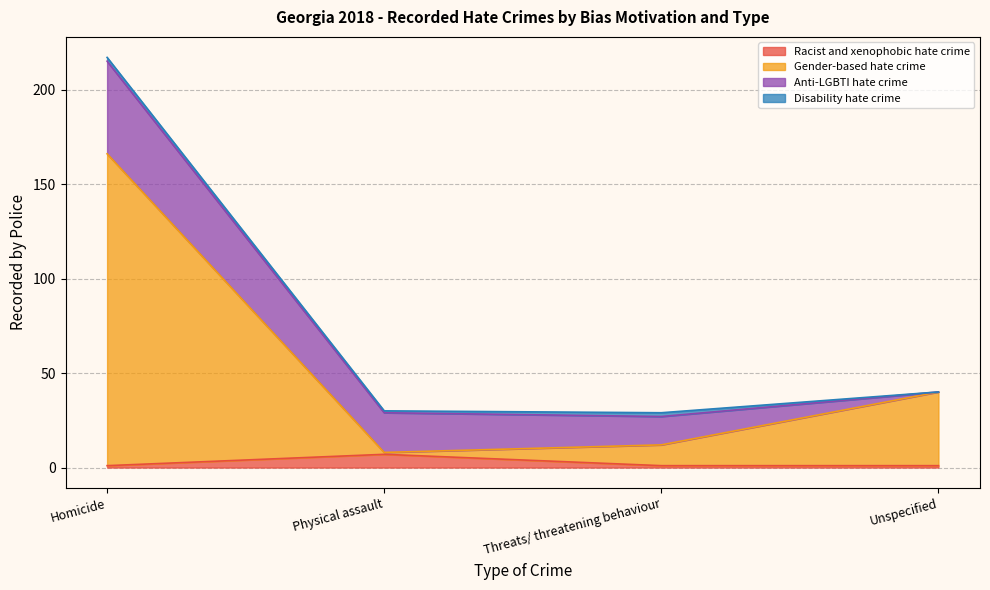

How many data points in Gender-based hate crime are above 40?

1